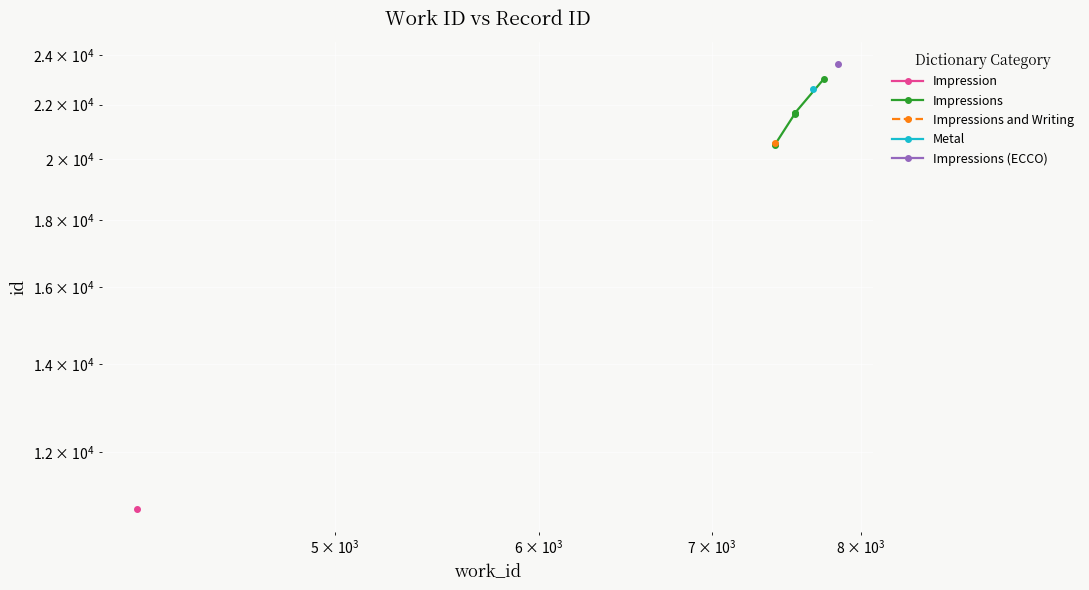

What is the difference between the maximum and minimum values?

2516